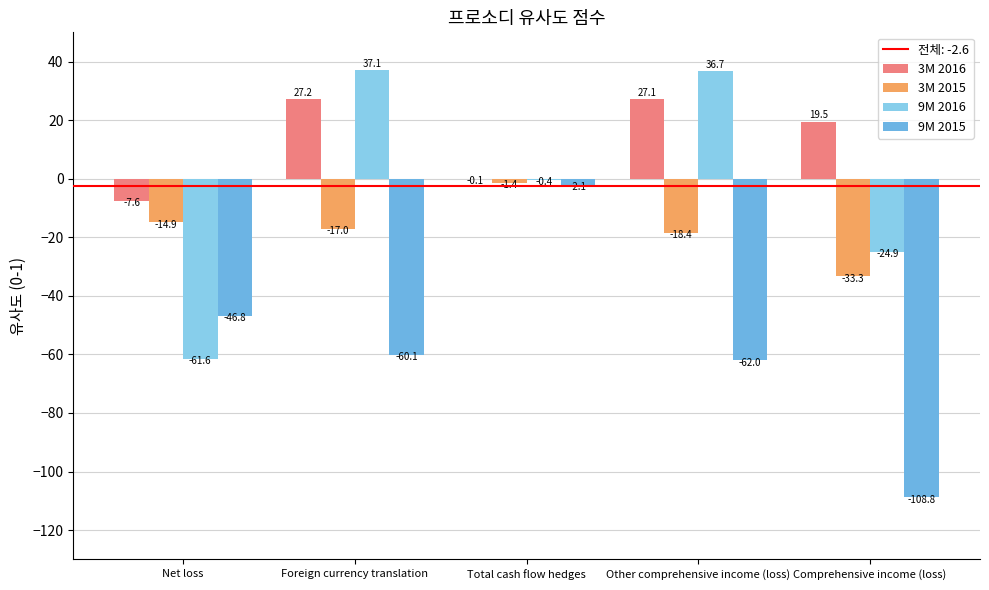

Is it true that 3M 2016 equals 10.2 at Comprehensive income (loss)?

False